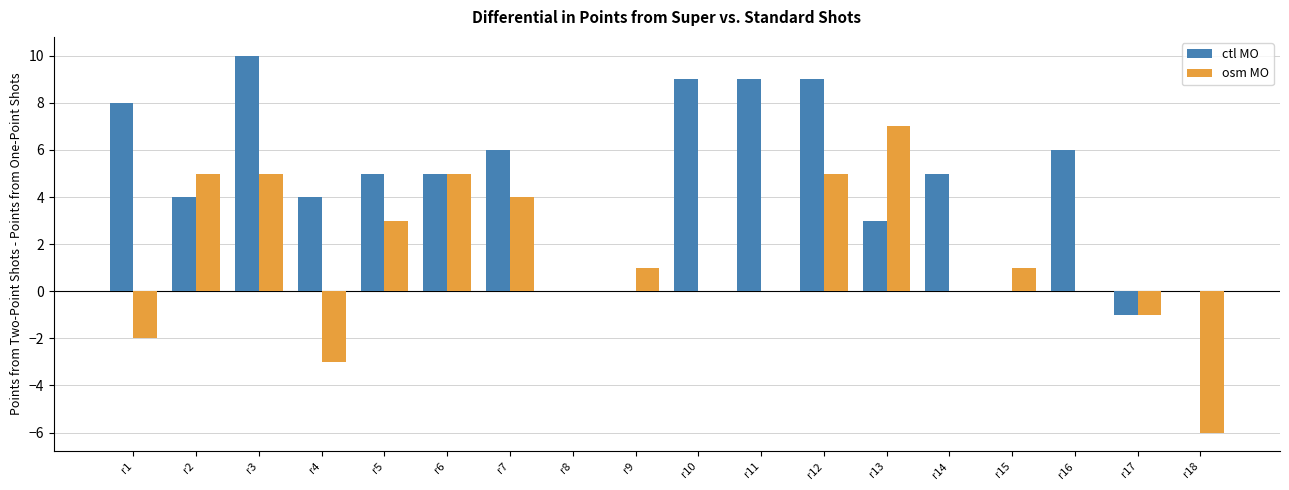

What is the average value of the ctl MO series?

5